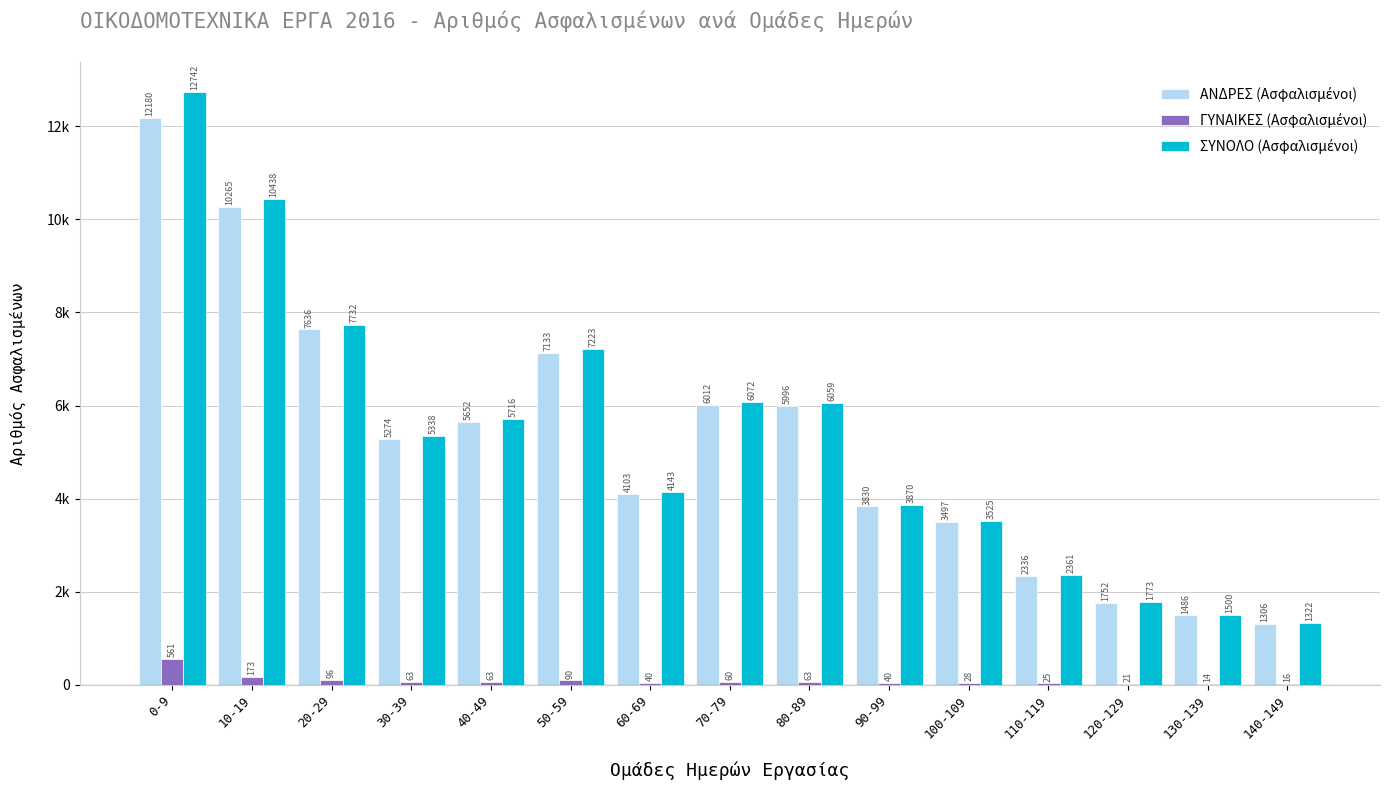

Which label corresponds to the largest value in the chart?

0-9